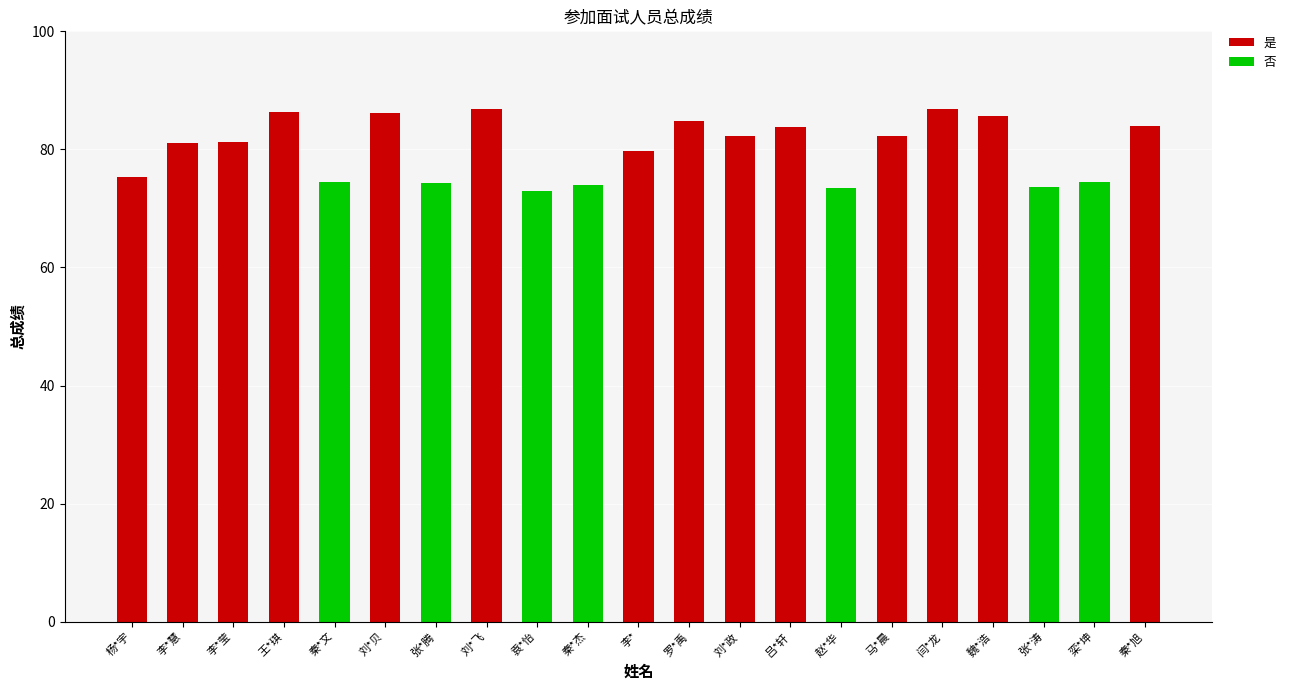

At which label is 是 closest to 43?

杨*宇